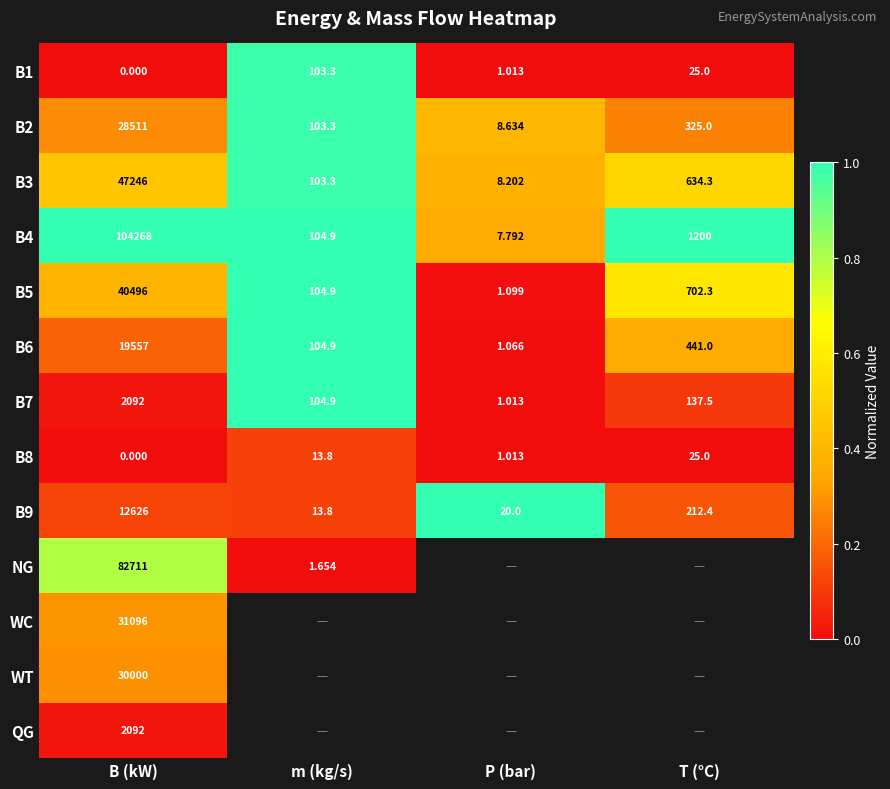

List the labels in order of B1 value, smallest first.

B (kW), P (bar), T (°C), m (kg/s)